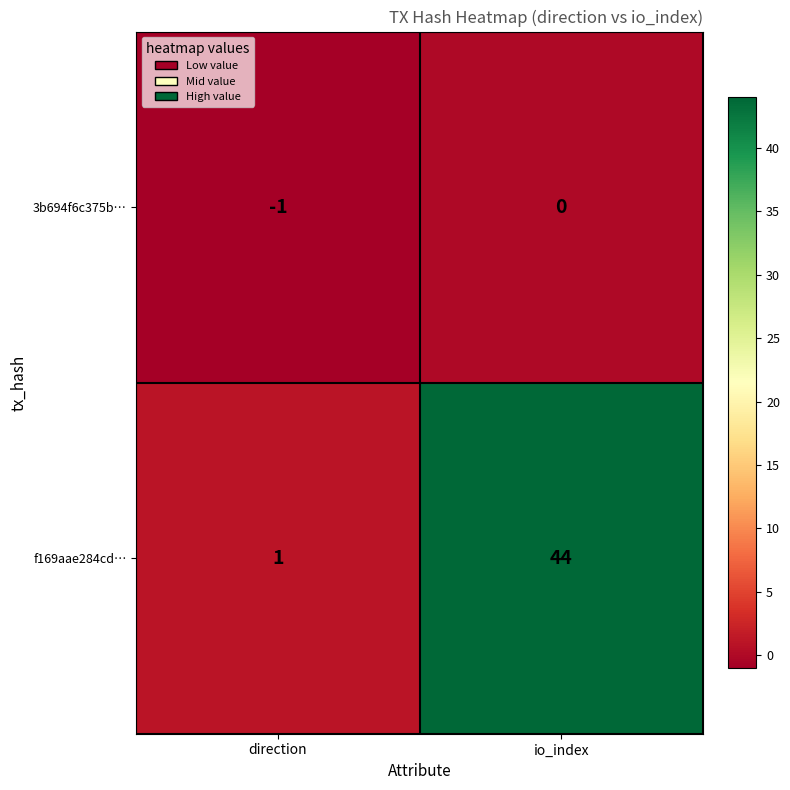

Which series has the largest total across all categories?

f169aae284cd…